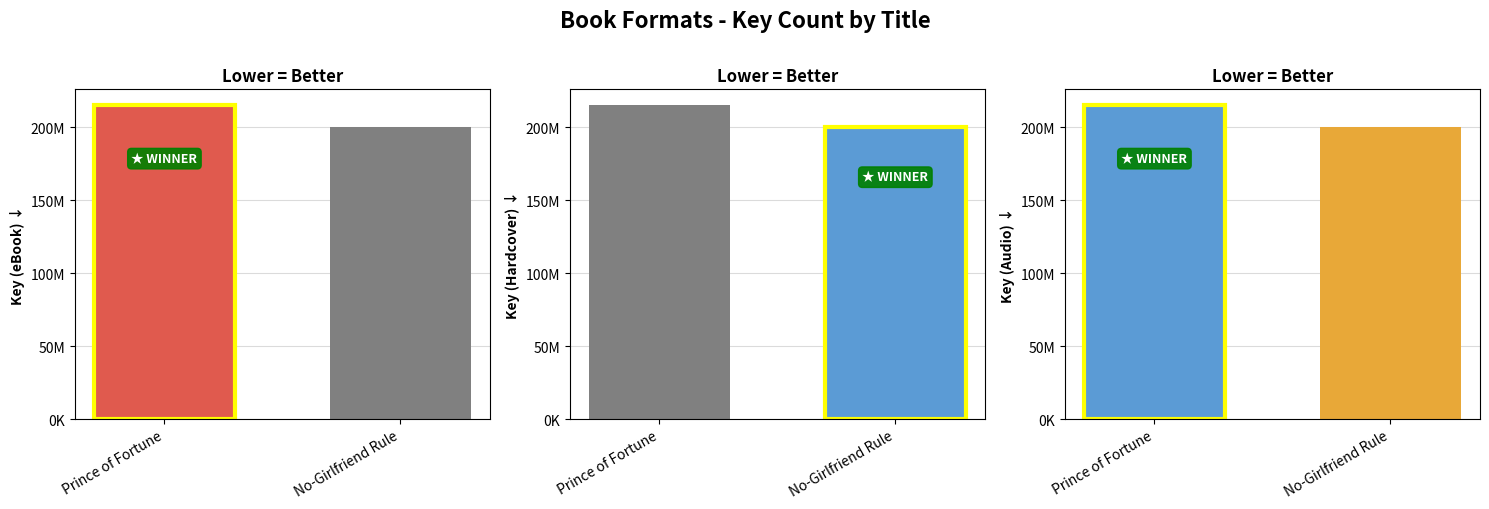

List the labels in order of Hardcover value, smallest first.

No-Girlfriend Rule, Prince of Fortune